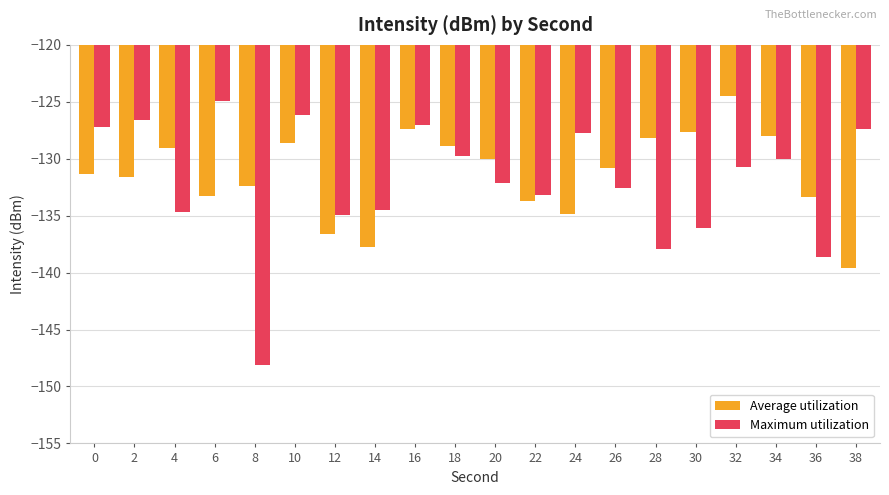

List the series in order of their overall mean, highest first.

Average utilization, Maximum utilization